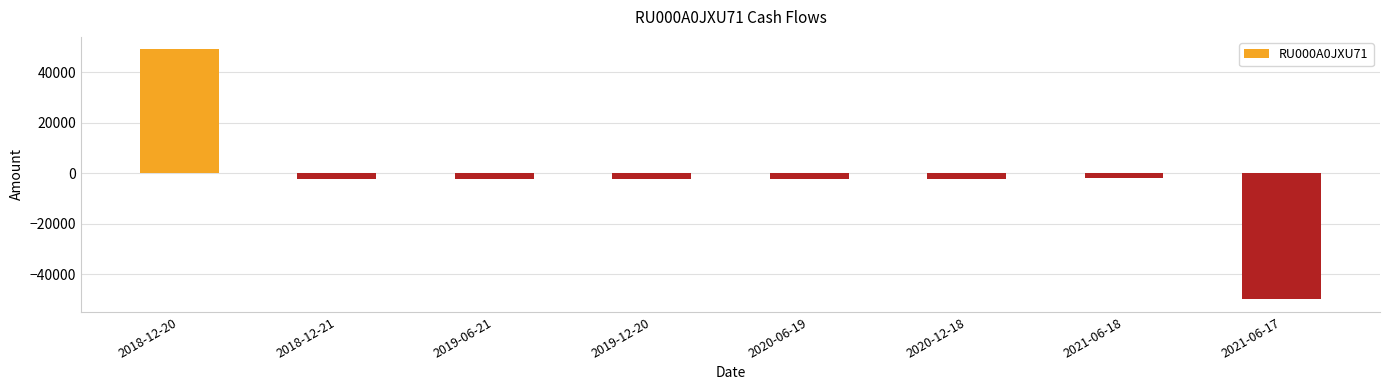

How many positive values are there?

1